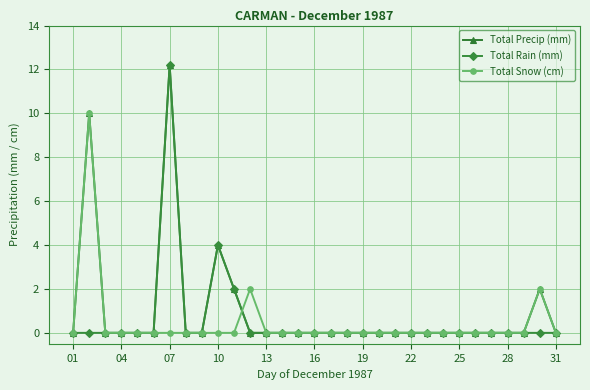

Is this an area chart (filled region under the line)?

No